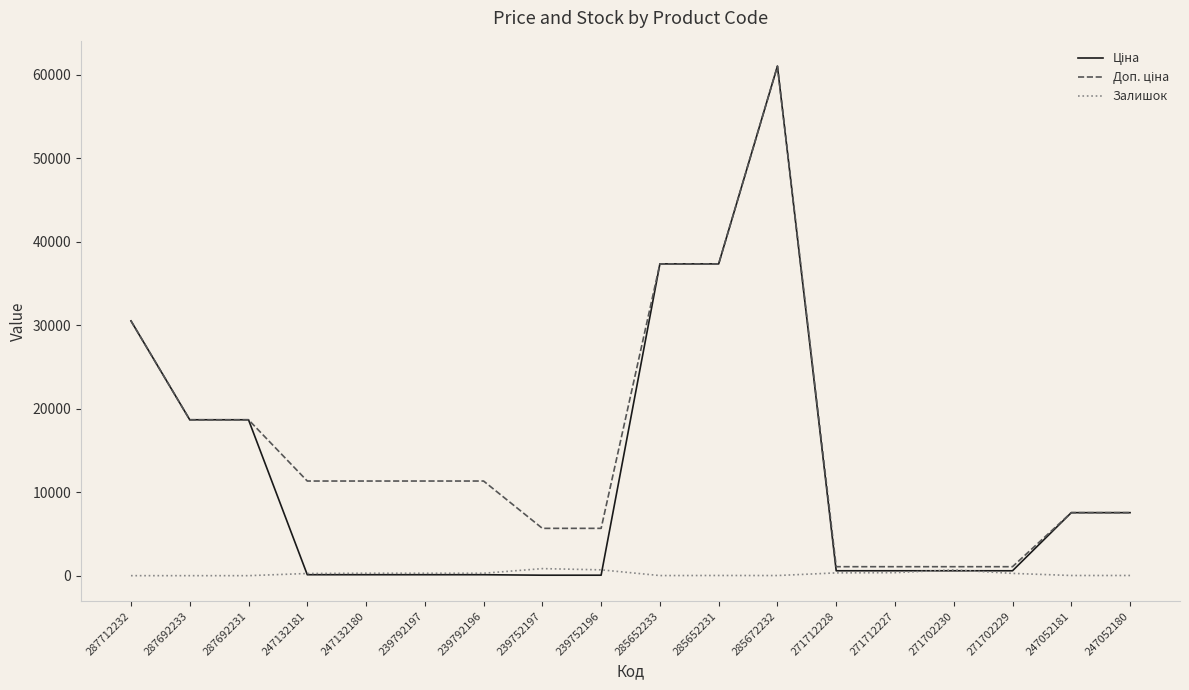

What position from the right is 285652231?

8